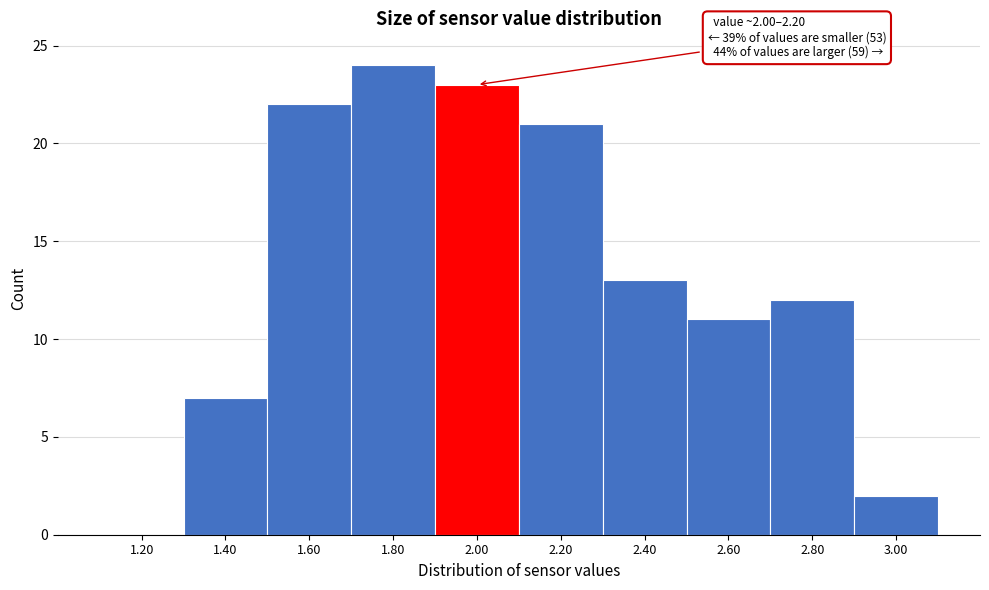

Reading left to right, extract all data points from this chart.

1.20=0	1.40=7	1.60=22	1.80=24	2.00=23	2.20=21	2.40=13	2.60=11	2.80=12	3.00=2